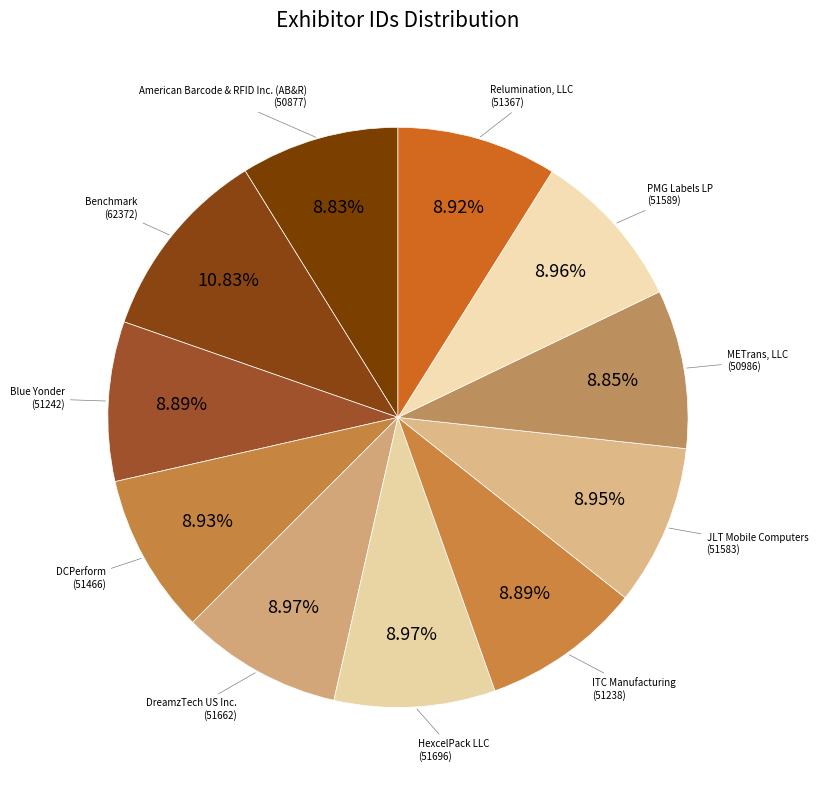

Count the number of slices in the pie.

11